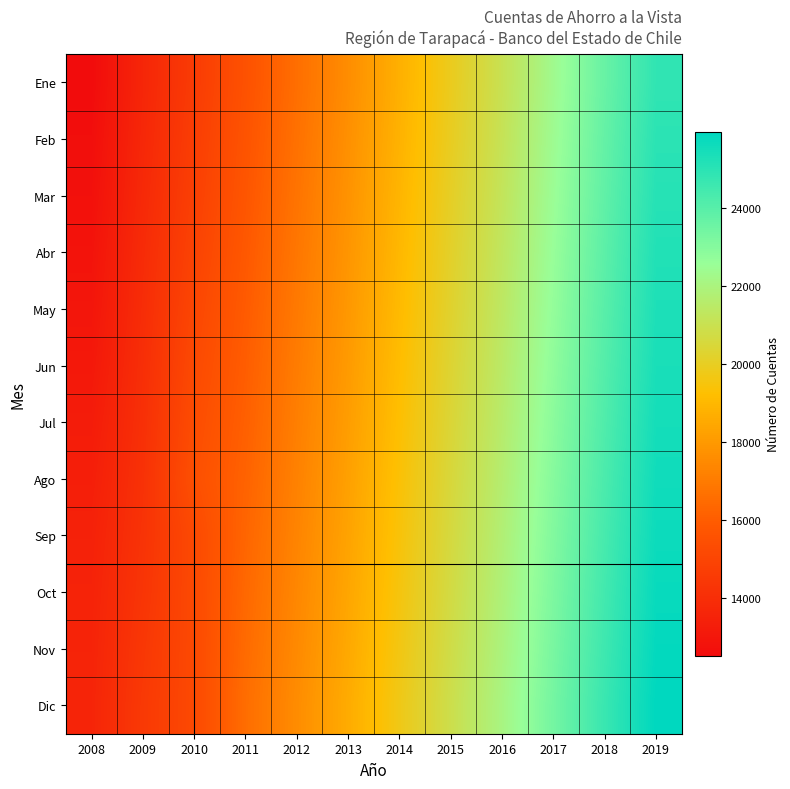

Reading right to left, extract all data points from this chart.

Ene: 2019=24867	2018=23654	2017=22341	2016=21045	2015=19889	2014=18743	2013=17601	2012=16589	2011=15562	2010=14595	2009=13664	2008=12516
Feb: 2019=24989	2018=23734	2017=22420	2016=21120	2015=19956	2014=18812	2013=17698	2012=16670	2011=15650	2010=14693	2009=13722	2008=12628
Mar: 2019=25089	2018=23823	2017=22510	2016=21215	2015=20063	2014=18908	2013=17789	2012=16760	2011=15740	2010=14788	2009=13804	2008=12726
Abr: 2019=25200	2018=23910	2017=22605	2016=21315	2015=20154	2014=18998	2013=17870	2012=16855	2011=15845	2010=14914	2009=13896	2008=12844
May: 2019=25290	2018=23995	2017=22695	2016=21405	2015=20241	2014=19085	2013=17956	2012=16945	2011=15940	2010=15064	2009=13958	2008=12950
Jun: 2019=25380	2018=24089	2017=22793	2016=21495	2015=20340	2014=19175	2013=18045	2012=17038	2011=16024	2010=15208	2009=14027	2008=13072
Jul: 2019=25478	2018=24185	2017=22895	2016=21595	2015=20430	2014=19265	2013=18135	2012=17128	2011=16110	2010=15334	2009=14092	2008=13222
Ago: 2019=25576	2018=24285	2017=22992	2016=21692	2015=20525	2014=19360	2013=18234	2012=17218	2011=16201	2010=15462	2009=14164	2008=13343
Sep: 2019=25670	2018=24381	2017=23090	2016=21790	2015=20620	2014=19450	2013=18325	2012=17305	2011=16292	2010=15208	2009=14231	2008=13457
Oct: 2019=25765	2018=24480	2017=23185	2016=21885	2015=20712	2014=19545	2013=18416	2012=17395	2011=16382	2010=15208	2009=14306	2008=13523
Nov: 2019=25862	2018=24578	2017=23285	2016=21985	2015=20810	2014=19640	2013=18510	2012=17485	2011=16470	2010=15208	2009=14418	2008=13563
Dic: 2019=25959	2018=24678	2017=23385	2016=22085	2015=20905	2014=19735	2013=18600	2012=17575	2011=16555	2010=15208	2009=14498	2008=13613